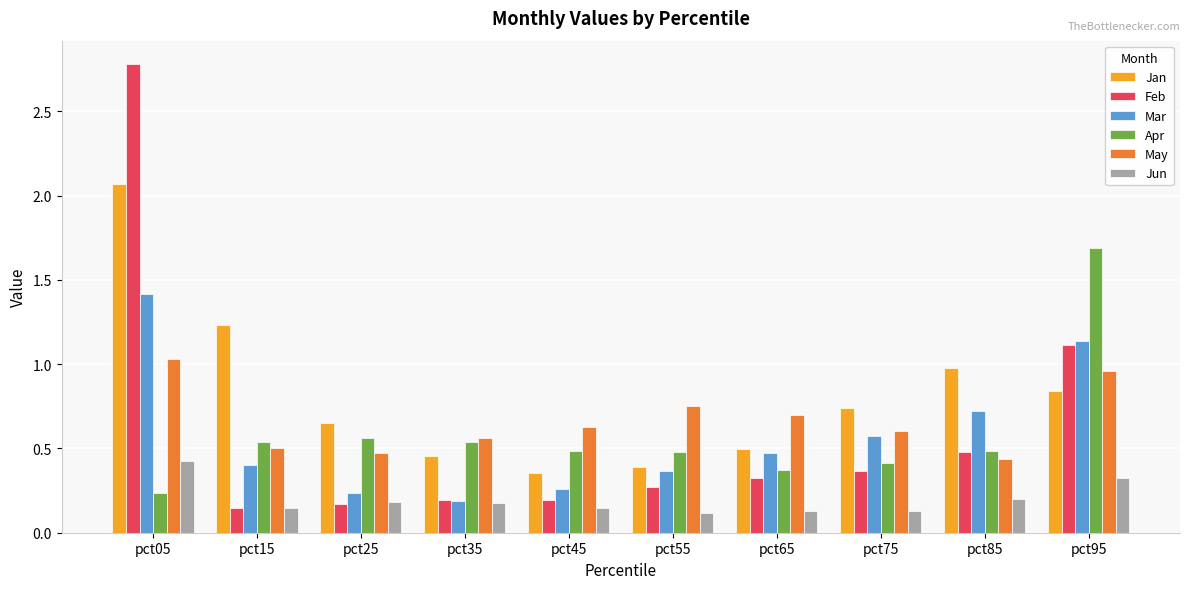

What is the maximum value for Jan?

2.1